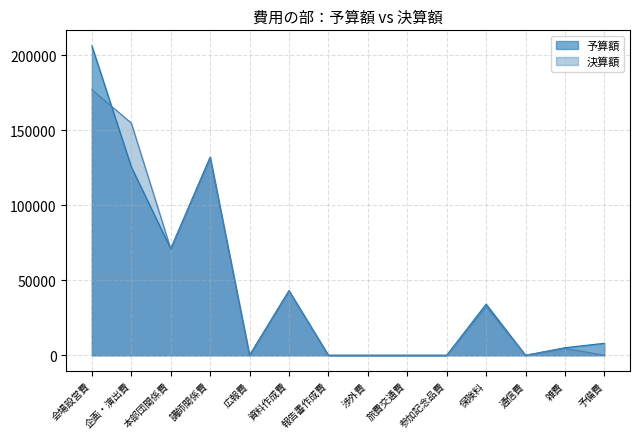

What is the difference between the 決算額 values at 雑費 and 報告書作成費?

4620